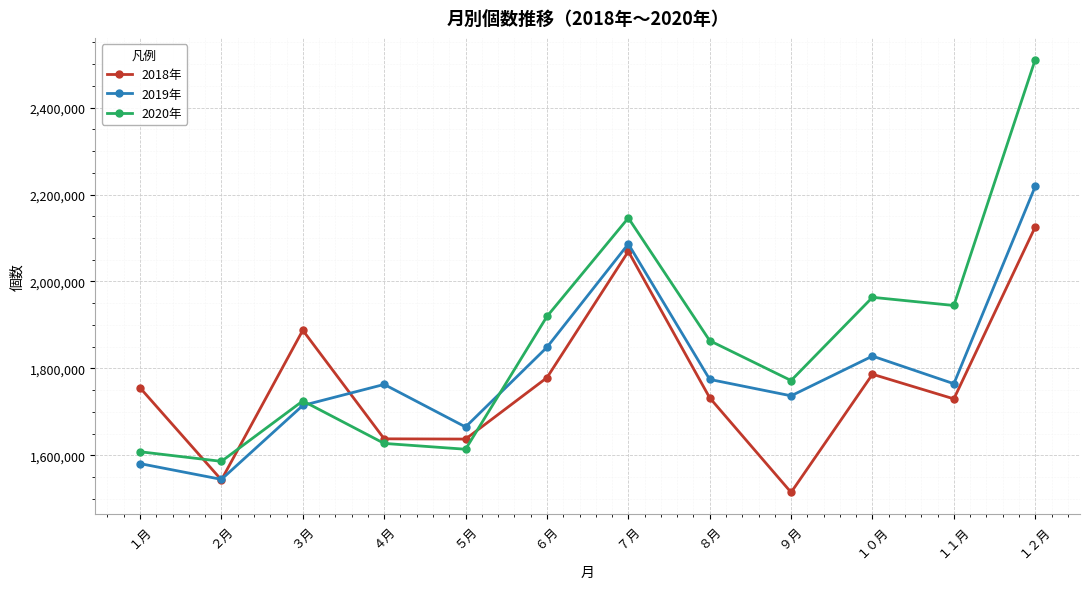

List the series in order of their overall mean, highest first.

2020年, 2019年, 2018年